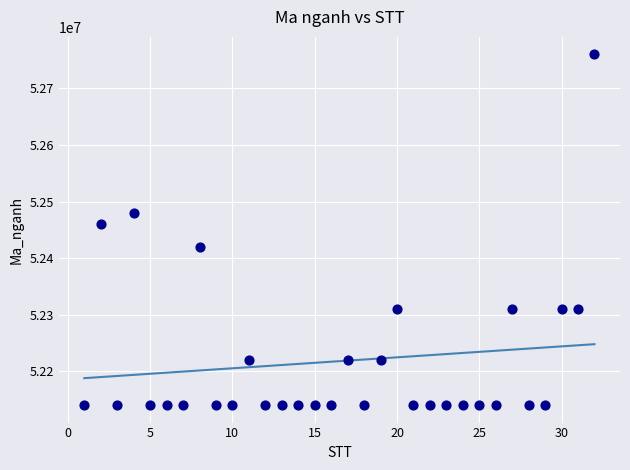

What Y value in the scatter plot is closest to 52450107?

52460101